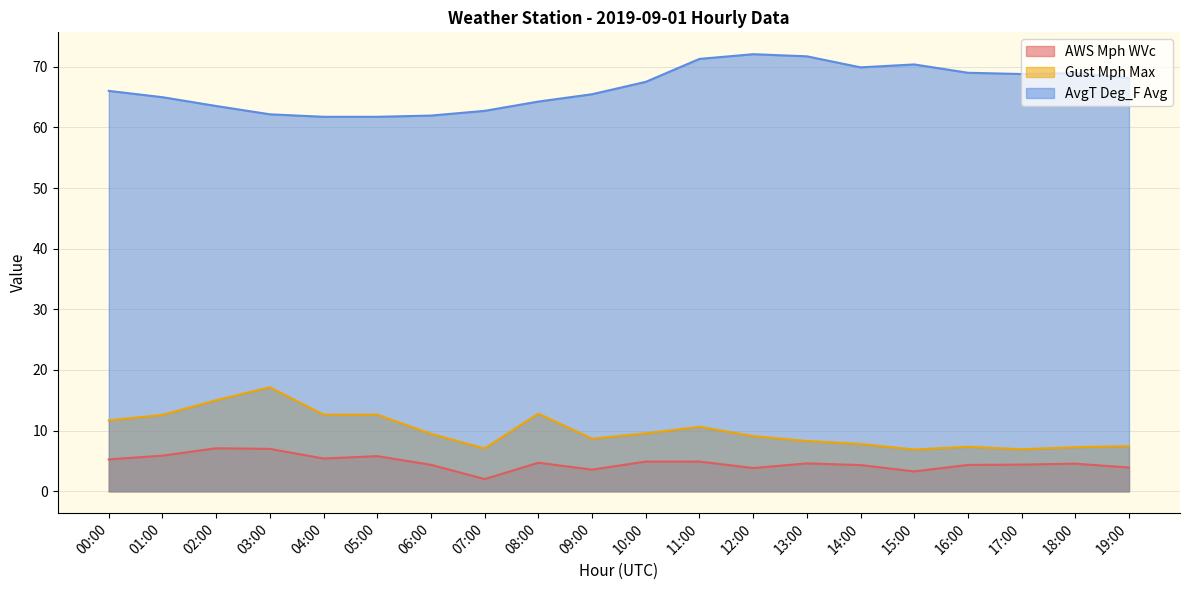

What is the label of the 15th point from the right?

05:00